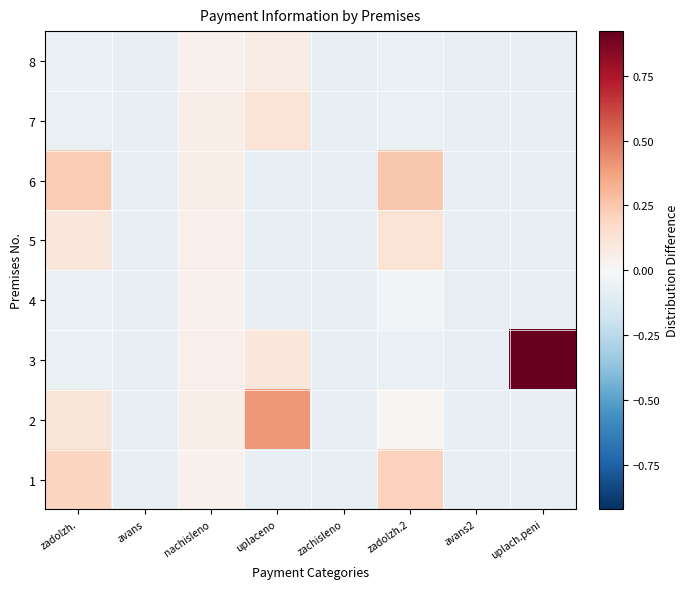

Reading left to right, transcribe all the data shown in this chart.

1: zadolzh.=0.2	avans=-0.1	nachisleno=0.0	uplaceno=-0.1	zachisleno=-0.1	zadolzh.2=0.2	avans2=-0.1	uplach.peni=-0.1
2: zadolzh.=0.1	avans=-0.1	nachisleno=0.1	uplaceno=0.4	zachisleno=-0.1	zadolzh.2=0.0	avans2=-0.1	uplach.peni=-0.1
3: zadolzh.=-0.1	avans=-0.1	nachisleno=0.0	uplaceno=0.1	zachisleno=-0.1	zadolzh.2=-0.1	avans2=-0.1	uplach.peni=0.9
4: zadolzh.=-0.1	avans=-0.1	nachisleno=0.0	uplaceno=-0.1	zachisleno=-0.1	zadolzh.2=-0.0	avans2=-0.1	uplach.peni=-0.1
5: zadolzh.=0.1	avans=-0.1	nachisleno=0.0	uplaceno=-0.1	zachisleno=-0.1	zadolzh.2=0.1	avans2=-0.1	uplach.peni=-0.1
6: zadolzh.=0.2	avans=-0.1	nachisleno=0.1	uplaceno=-0.1	zachisleno=-0.1	zadolzh.2=0.2	avans2=-0.1	uplach.peni=-0.1
7: zadolzh.=-0.1	avans=-0.1	nachisleno=0.1	uplaceno=0.1	zachisleno=-0.1	zadolzh.2=-0.1	avans2=-0.1	uplach.peni=-0.1
8: zadolzh.=-0.1	avans=-0.1	nachisleno=0.0	uplaceno=0.1	zachisleno=-0.1	zadolzh.2=-0.1	avans2=-0.1	uplach.peni=-0.1